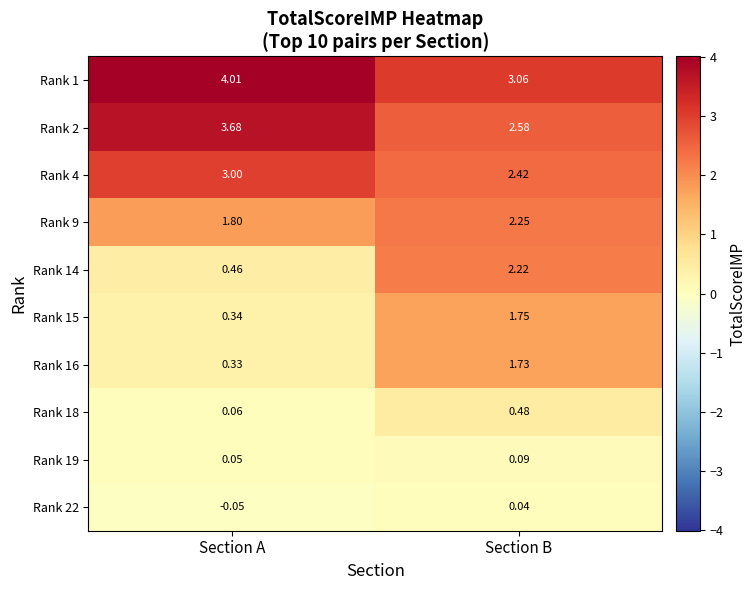

Where does the Rank 22 series first go above 0?

Section B